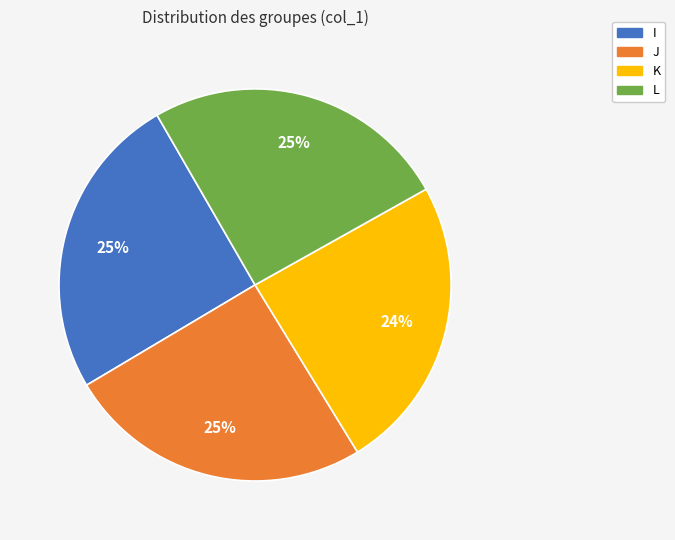

Does I account for over 50% of the chart?

No